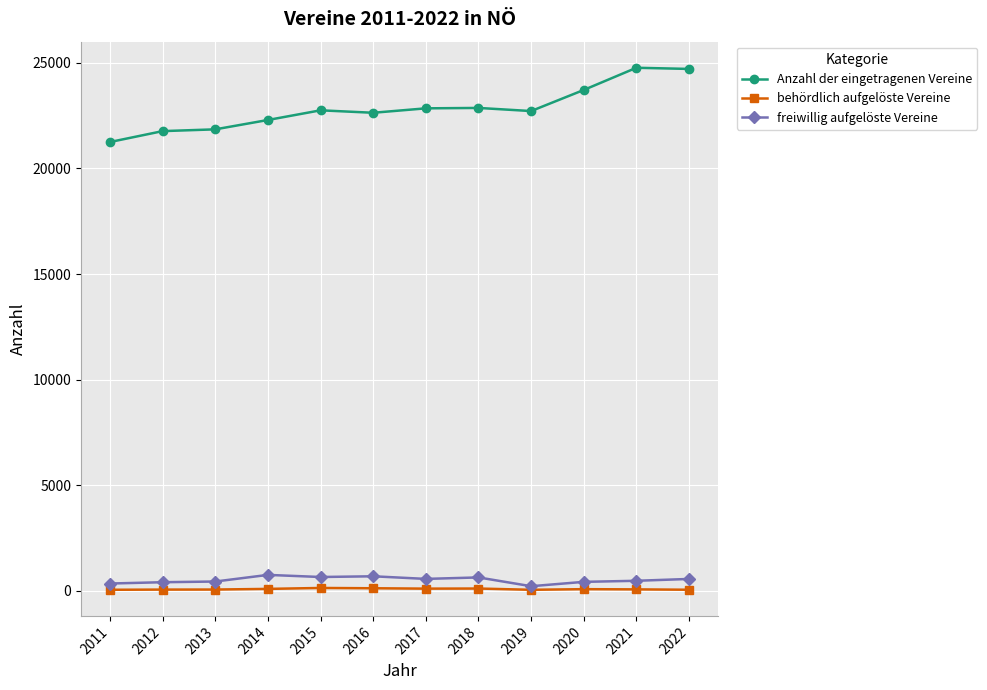

Is the value of Anzahl der eingetragenen Vereine at 2021 greater than the value of freiwillig aufgelöste Vereine at 2016?

Yes